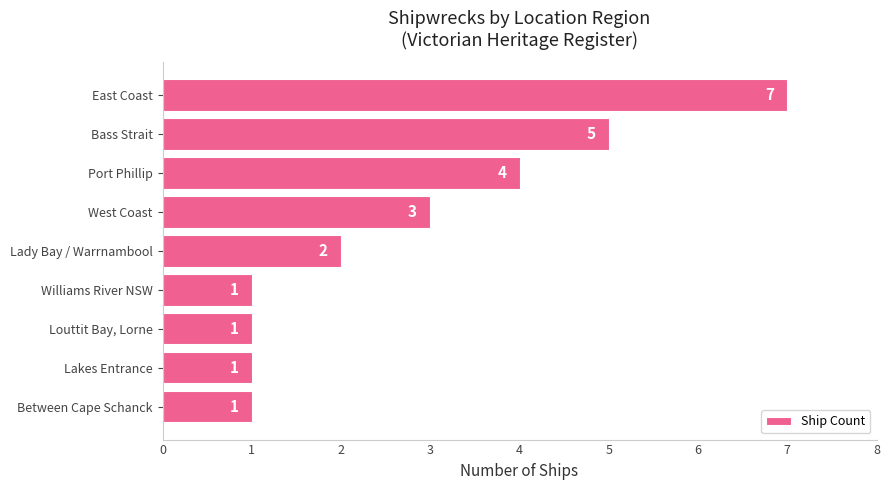

True or false: the data shows 2 at Lady Bay / Warrnambool.

True